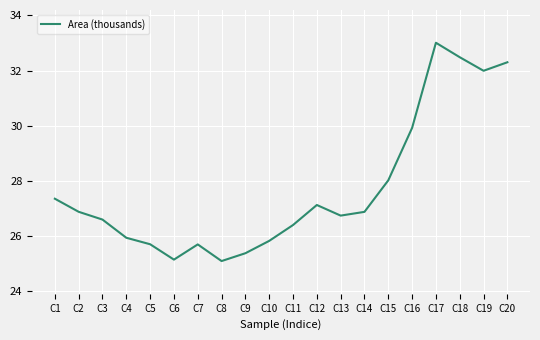

True or false: the data shows 25.1 at C8.

True